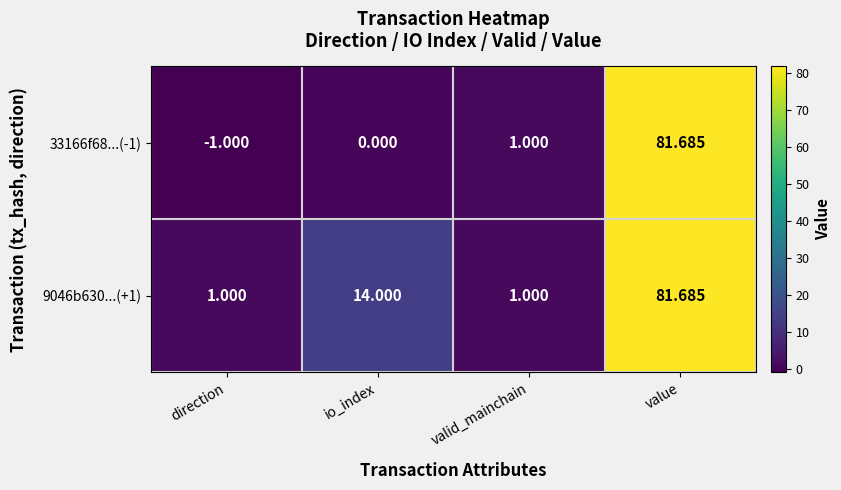

How many negative values does the 33166f68...(-1) series have?

1